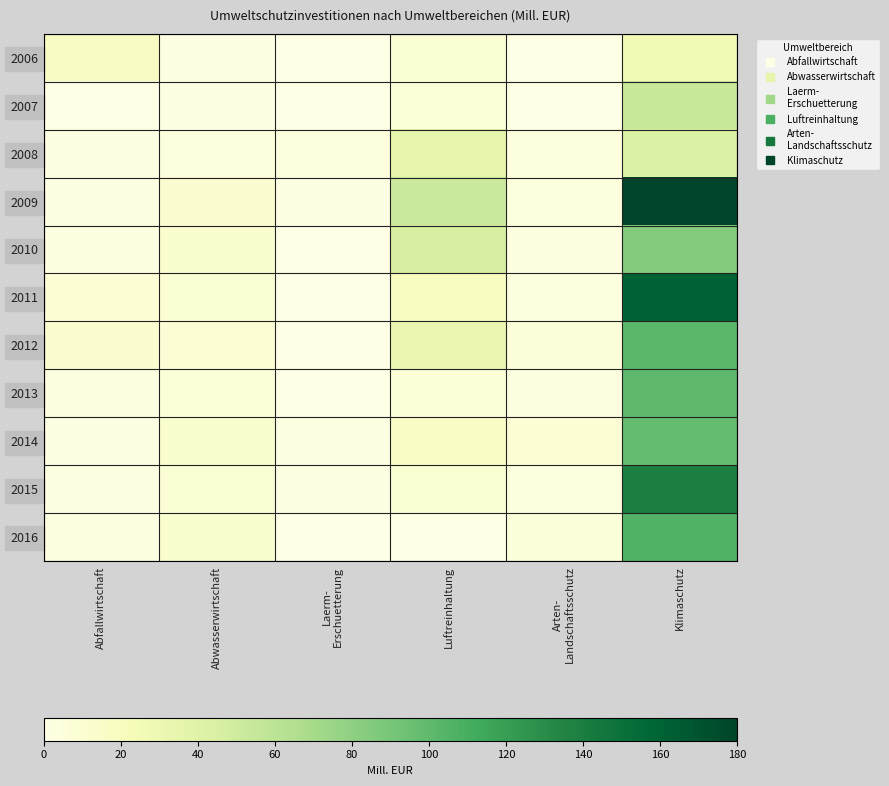

Reading right to left, transcribe all the data shown in this chart.

2006: Klimaschutz=25.6	Arten-
Landschaftsschutz=0.1	Luftreinhaltung=9.2	Laerm-
Erschuetterung=0.0	Abwasserwirtschaft=1.4	Abfallwirtschaft=17.1
2007: Klimaschutz=54.1	Arten-
Landschaftsschutz=0.6	Luftreinhaltung=7.5	Laerm-
Erschuetterung=0.1	Abwasserwirtschaft=1.1	Abfallwirtschaft=0.4
2008: Klimaschutz=43.4	Arten-
Landschaftsschutz=4.1	Luftreinhaltung=35.5	Laerm-
Erschuetterung=5.1	Abwasserwirtschaft=4.6	Abfallwirtschaft=1.5
2009: Klimaschutz=179.9	Arten-
Landschaftsschutz=5.3	Luftreinhaltung=52.6	Laerm-
Erschuetterung=0.9	Abwasserwirtschaft=10.9	Abfallwirtschaft=0.9
2010: Klimaschutz=84.5	Arten-
Landschaftsschutz=3.4	Luftreinhaltung=45.6	Laerm-
Erschuetterung=0.1	Abwasserwirtschaft=12.1	Abfallwirtschaft=2.6
2011: Klimaschutz=160.4	Arten-
Landschaftsschutz=3.9	Luftreinhaltung=18.7	Laerm-
Erschuetterung=0.1	Abwasserwirtschaft=9.6	Abfallwirtschaft=7.8
2012: Klimaschutz=101.3	Arten-
Landschaftsschutz=6.0	Luftreinhaltung=31.5	Laerm-
Erschuetterung=0.7	Abwasserwirtschaft=8.4	Abfallwirtschaft=10.6
2013: Klimaschutz=100.5	Arten-
Landschaftsschutz=3.1	Luftreinhaltung=7.5	Laerm-
Erschuetterung=0.0	Abwasserwirtschaft=7.5	Abfallwirtschaft=3.0
2014: Klimaschutz=97.8	Arten-
Landschaftsschutz=7.8	Luftreinhaltung=16.7	Laerm-
Erschuetterung=2.1	Abwasserwirtschaft=12.0	Abfallwirtschaft=2.1
2015: Klimaschutz=139.2	Arten-
Landschaftsschutz=3.7	Luftreinhaltung=9.3	Laerm-
Erschuetterung=1.2	Abwasserwirtschaft=8.8	Abfallwirtschaft=1.4
2016: Klimaschutz=105.0	Arten-
Landschaftsschutz=5.9	Luftreinhaltung=0.0	Laerm-
Erschuetterung=0.0	Abwasserwirtschaft=11.5	Abfallwirtschaft=3.4